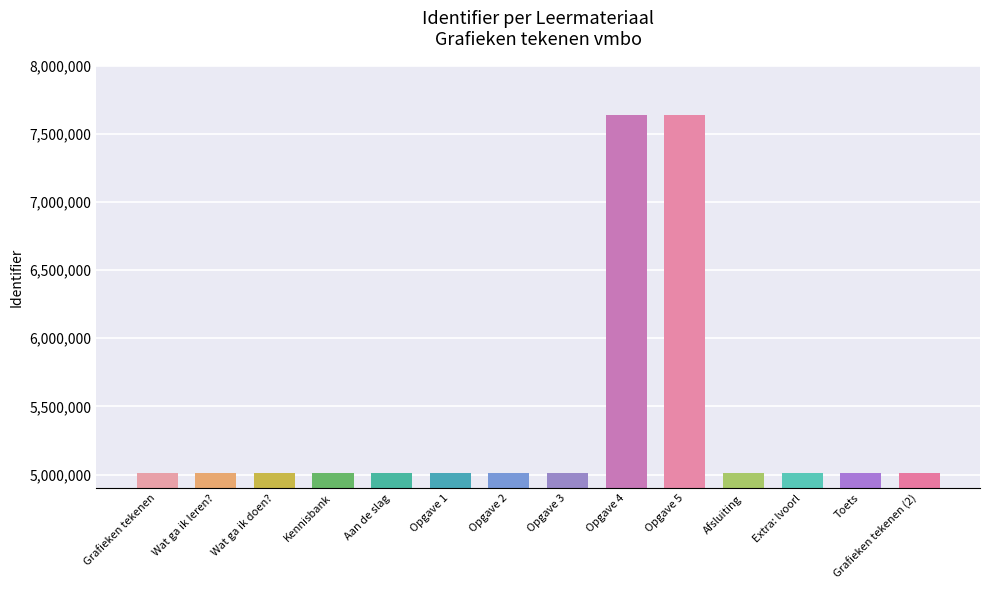

The chart shows a value of 1168168 at Opgave 3. True or false?

False